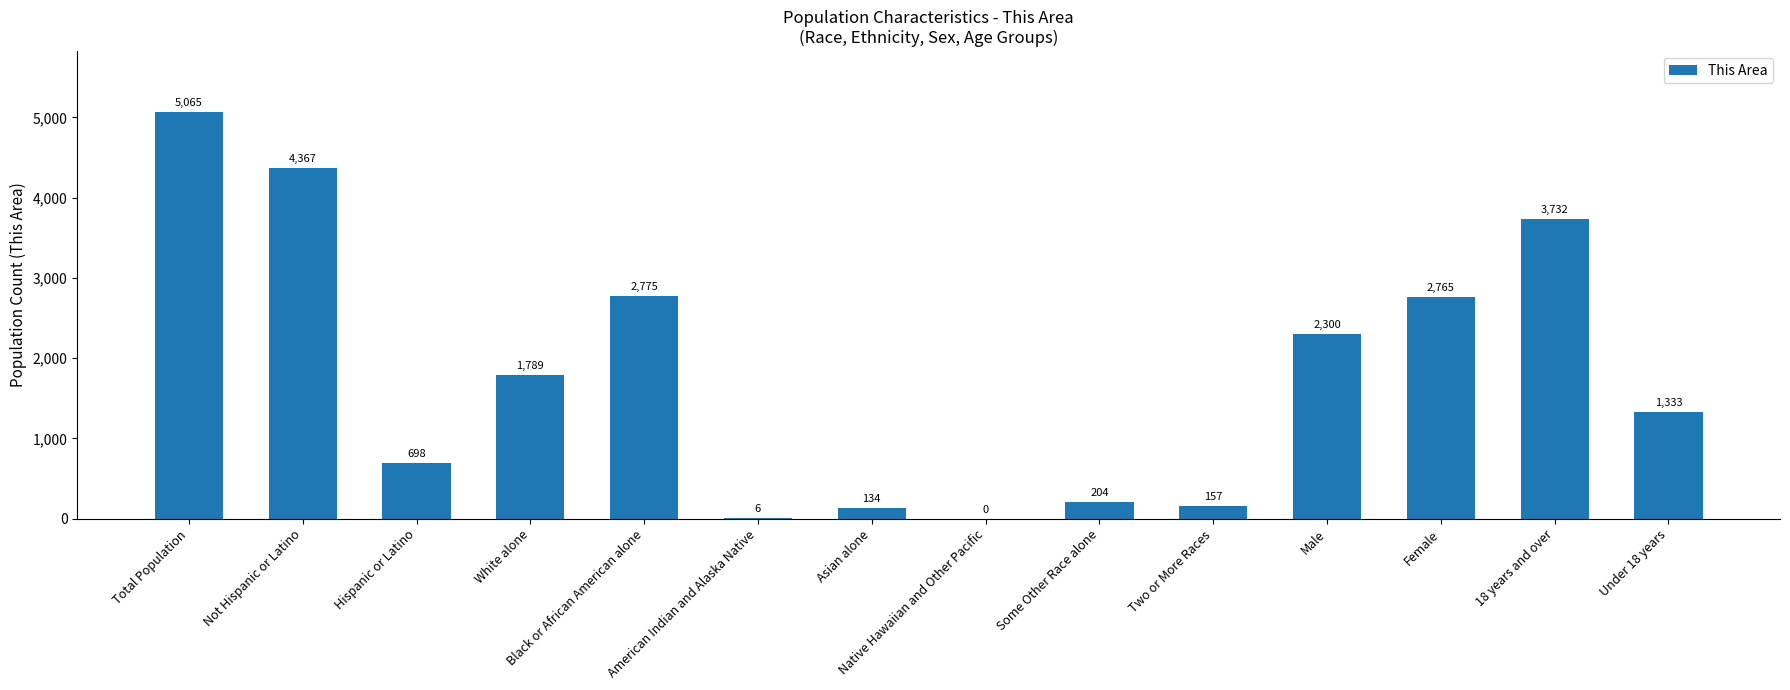

Are the bars horizontal?

No